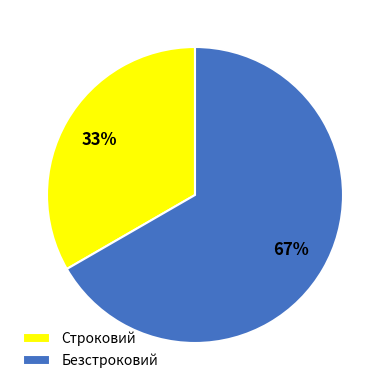

How many slices are in this pie chart?

2